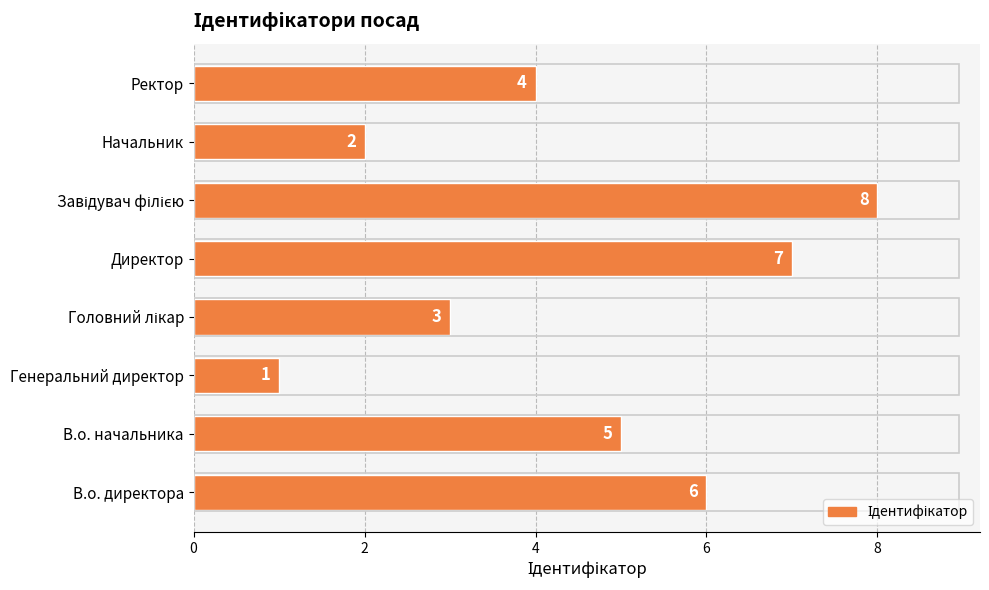

Approximately how many times larger is the value at В.о. директора compared to Генеральний директор?

6.0